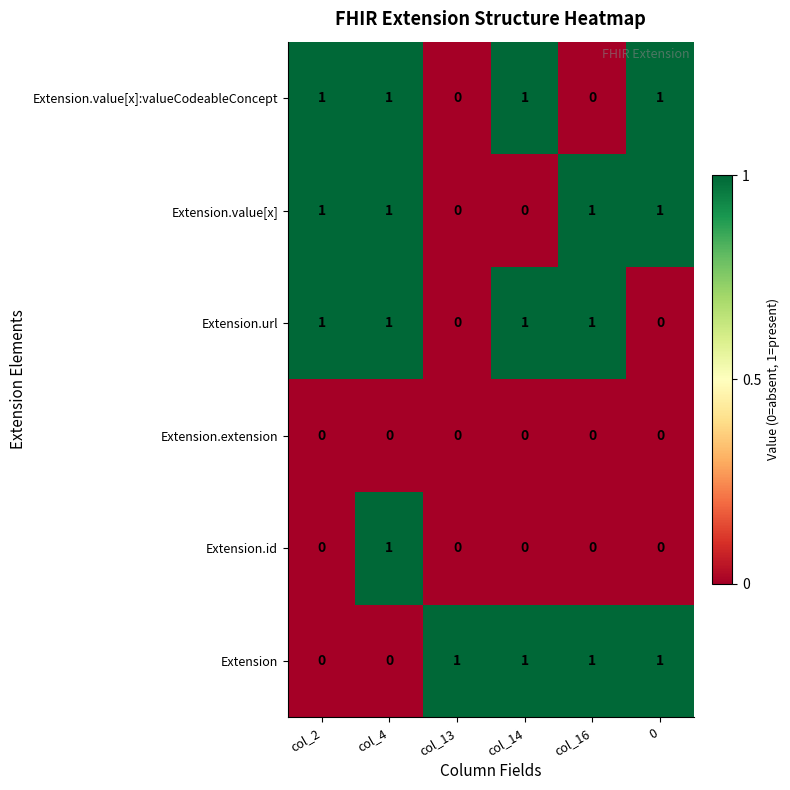

Between col_2 and col_4, which series saw the biggest shift?

Extension.id